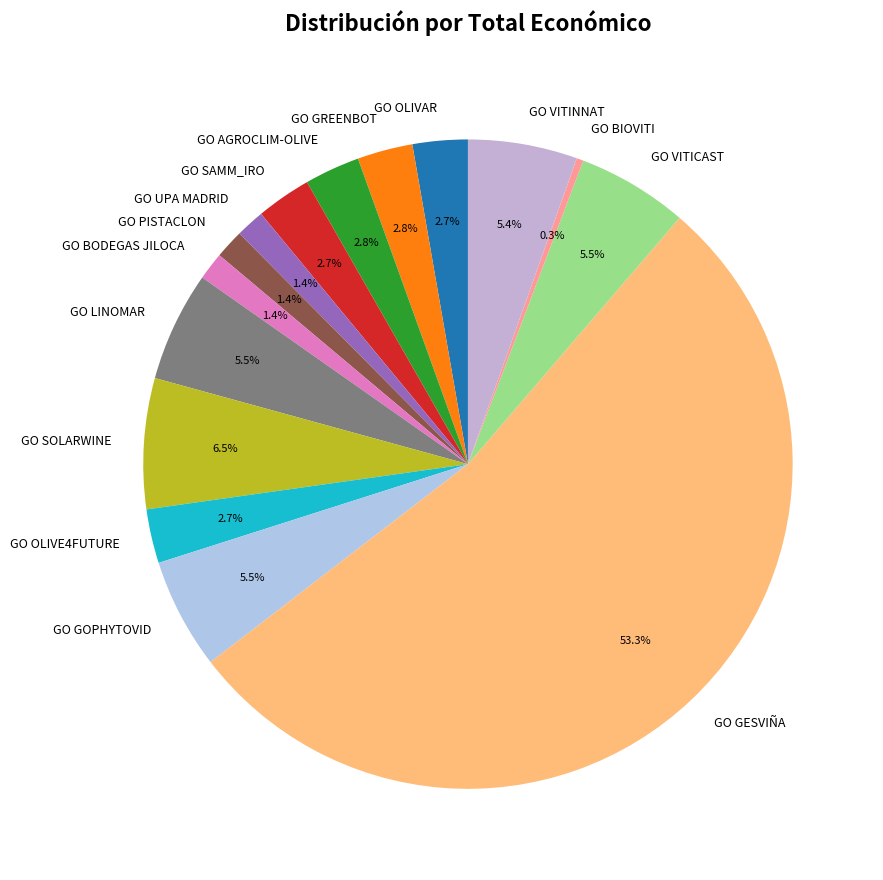

What is the total percentage of GO AGROCLIM-OLIVE and GO PISTACLON?

4.2%